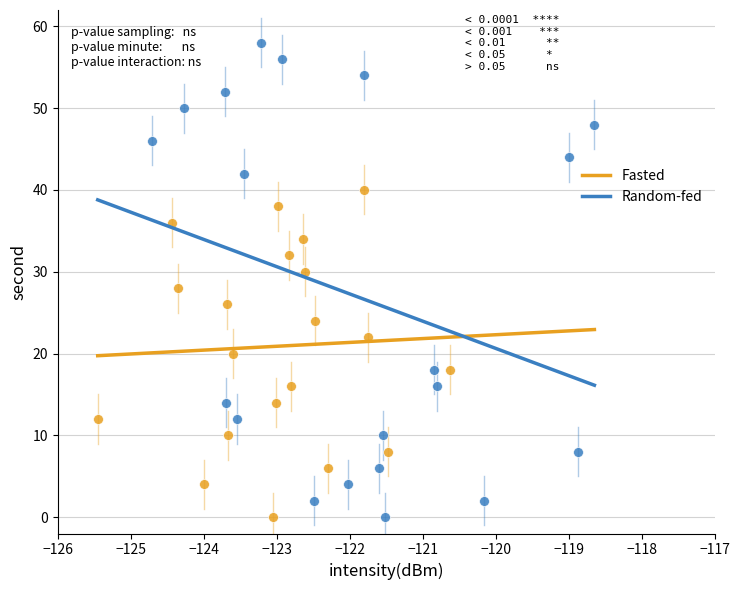

Which series reaches the maximum Y coordinate?

Random-fed